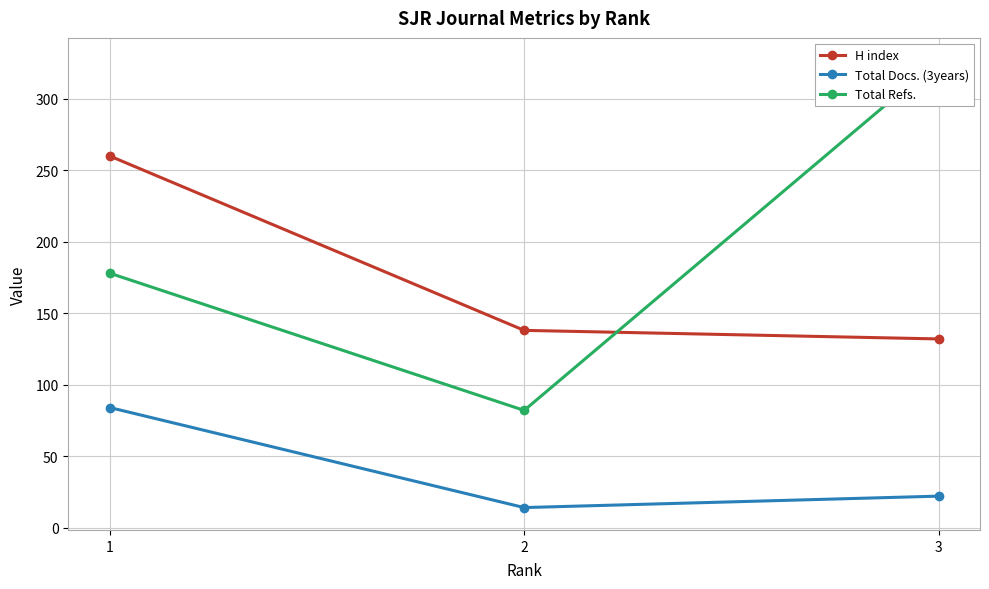

Reading left to right, extract all data points from this chart.

H index: 260	138	132
Total Docs. (3years): 84	14	22
Total Refs.: 178	82	327